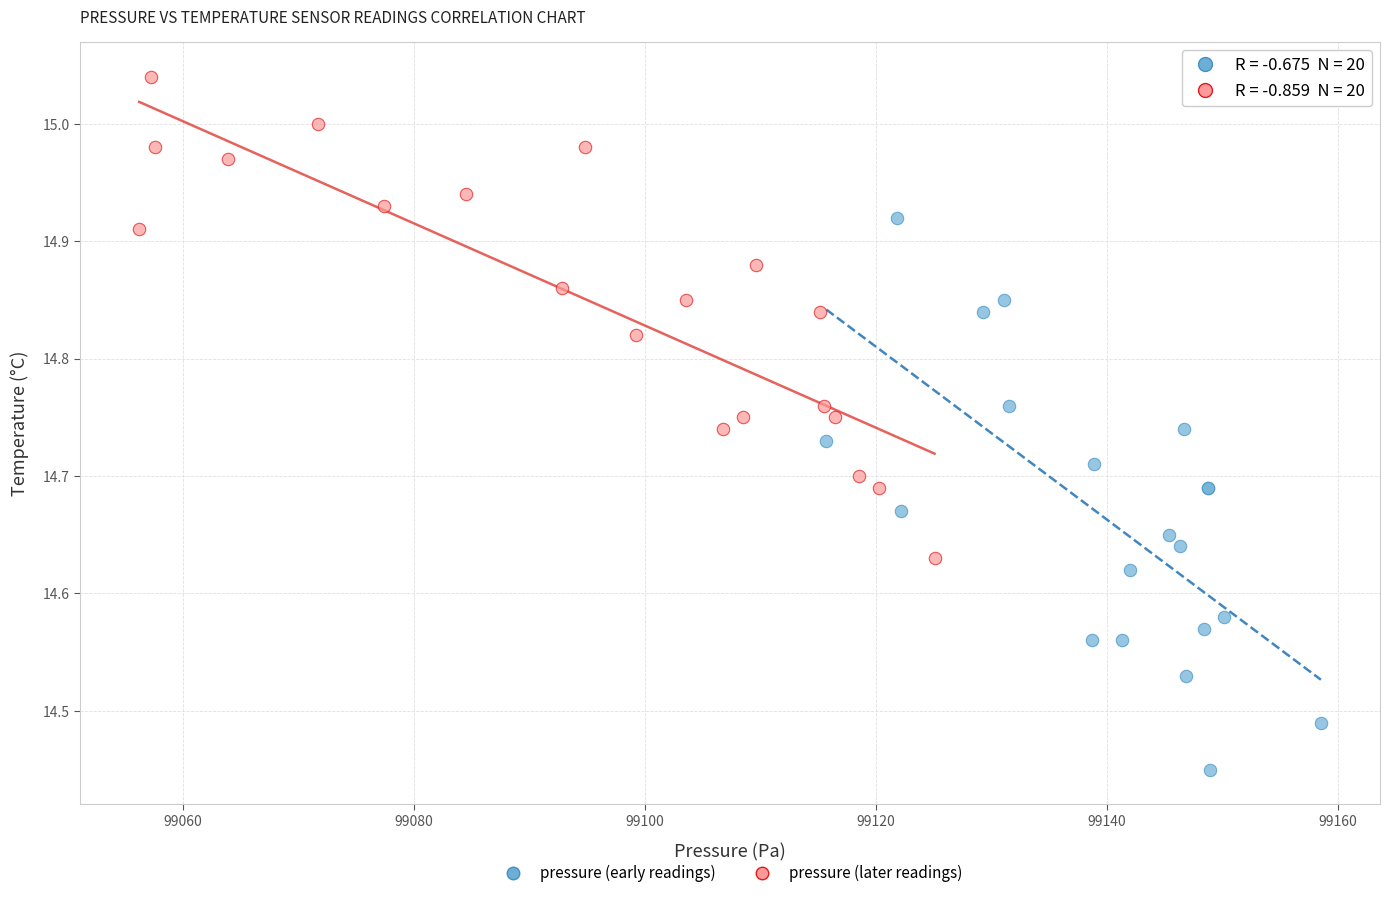

Which series has the widest spread of Y values?

pressure (early readings)